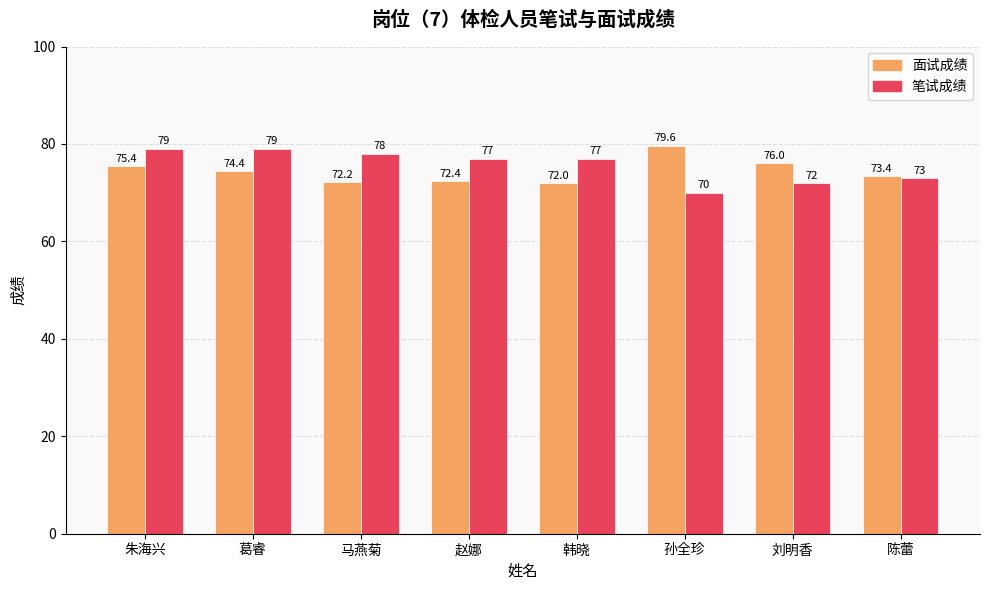

What is the difference between the maximum and minimum values in the 笔试成绩 series?

9.0